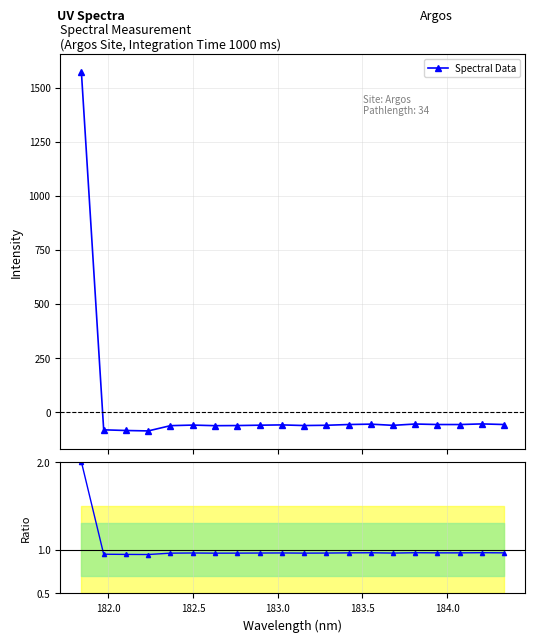

True or false: Spectral Data and Ratio cross at least once.

True